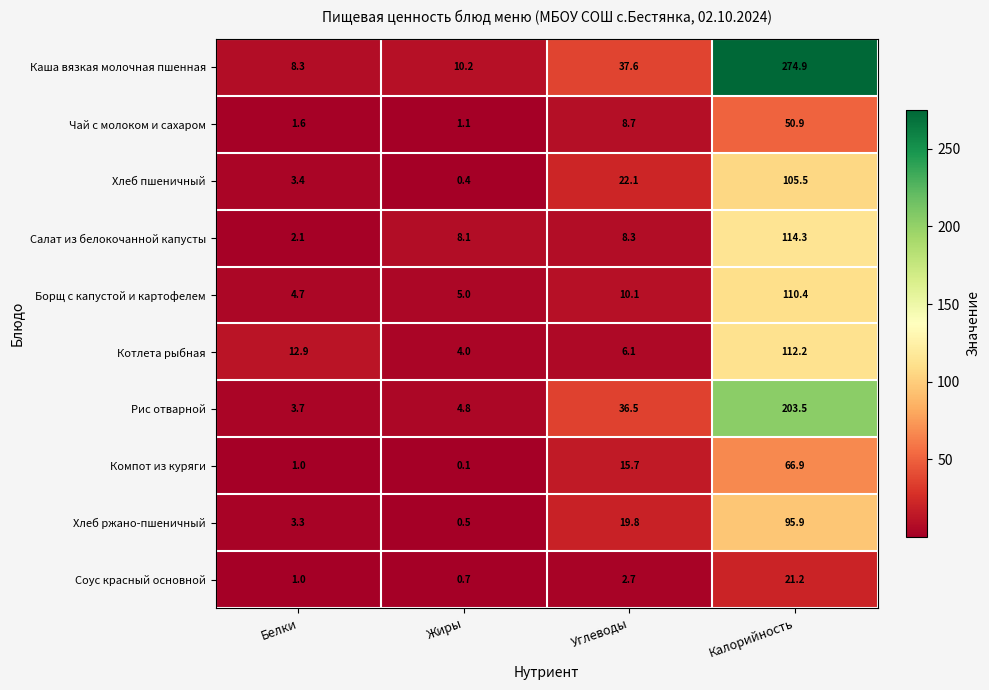

What is the difference between the Борщ с капустой и картофелем values at Углеводы and Жиры?

5.1